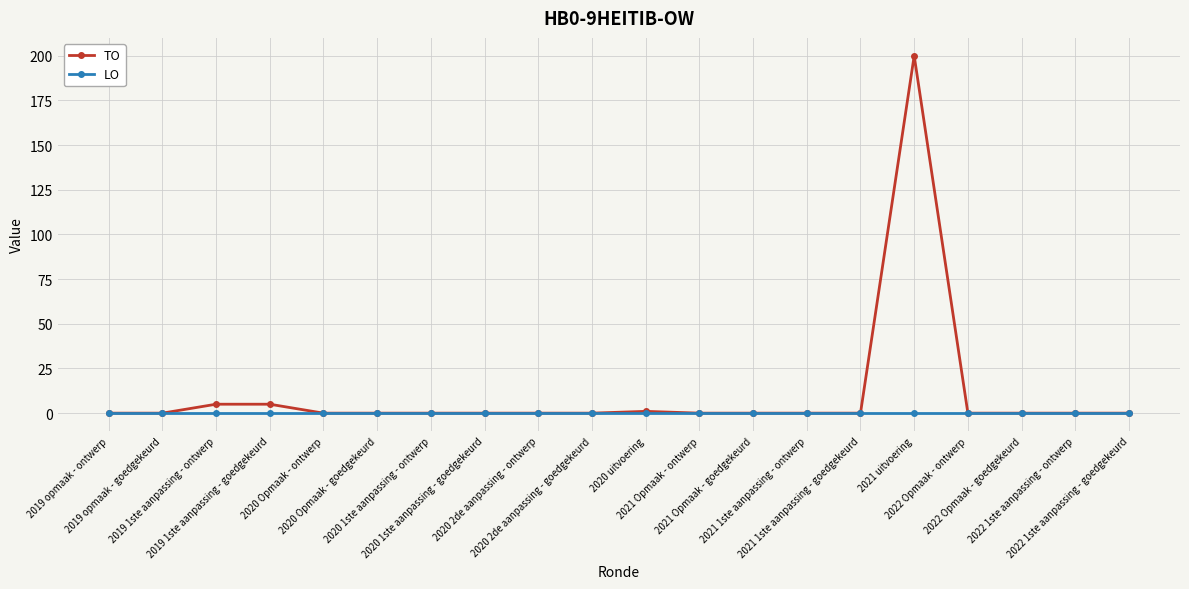

What position from the right is 2021 1ste aanpassing - ontwerp?

7